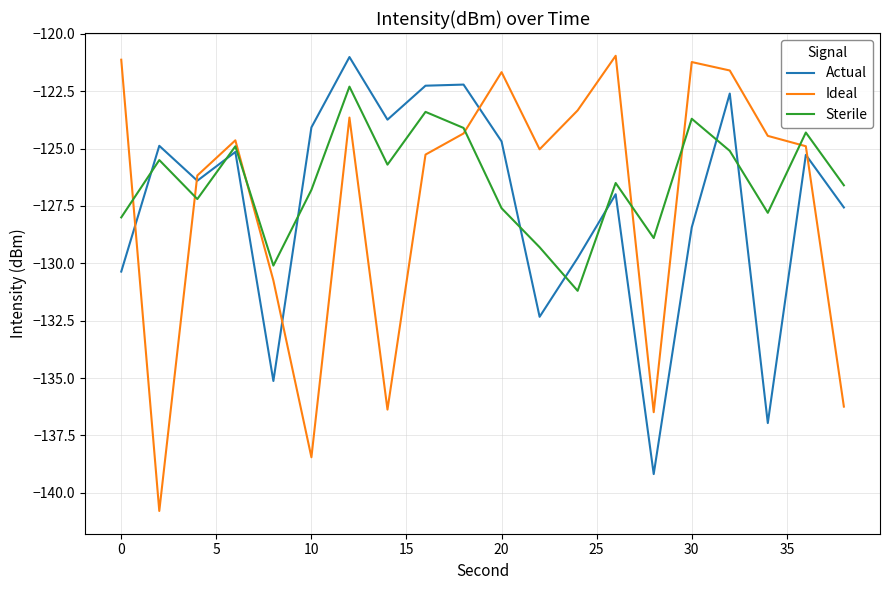

True or false: Actual and Sterile cross at least once.

True